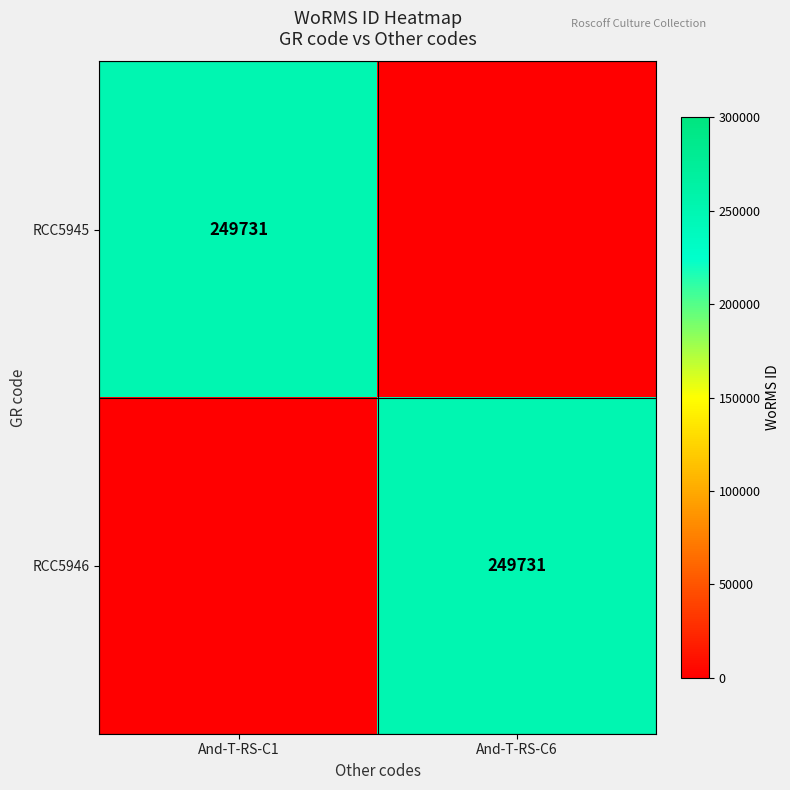

The value of RCC5946 at And-T-RS-C6 is 377827. True or false?

False